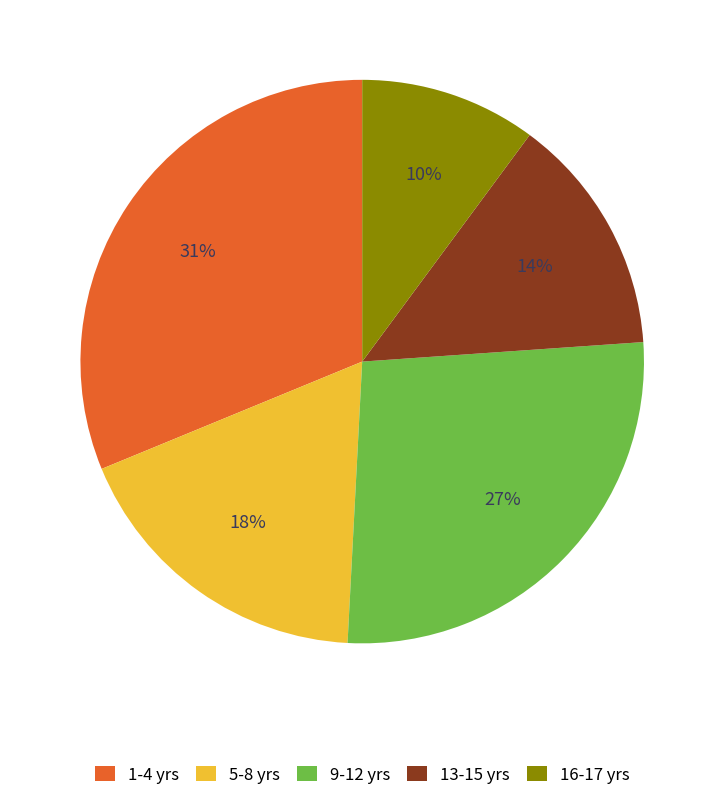

What percentage is the 16-17 yrs slice, to the nearest percent?

10%